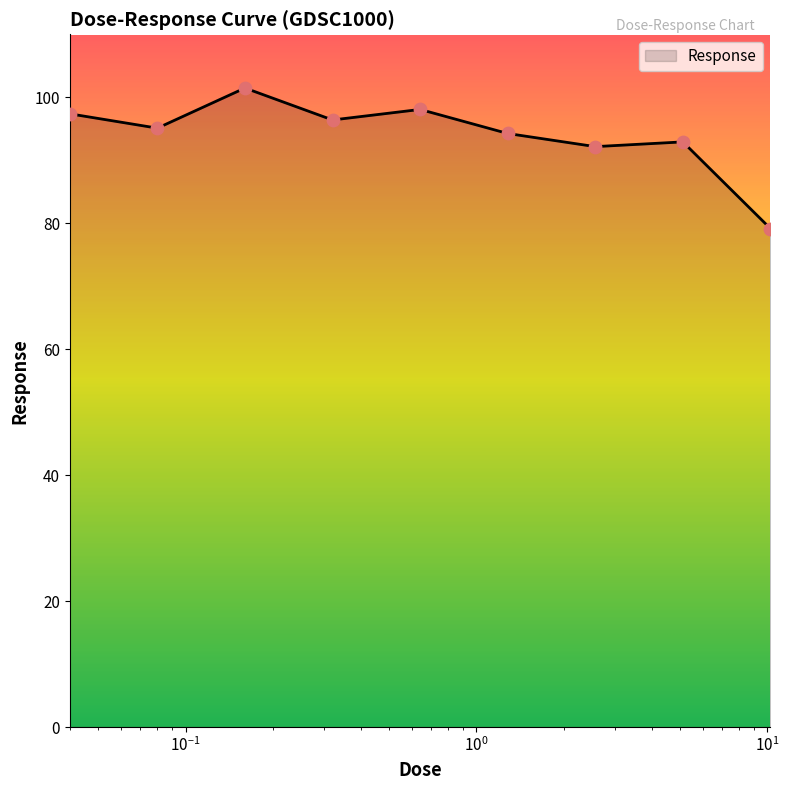

What is the minimum value shown in the chart?

79.2